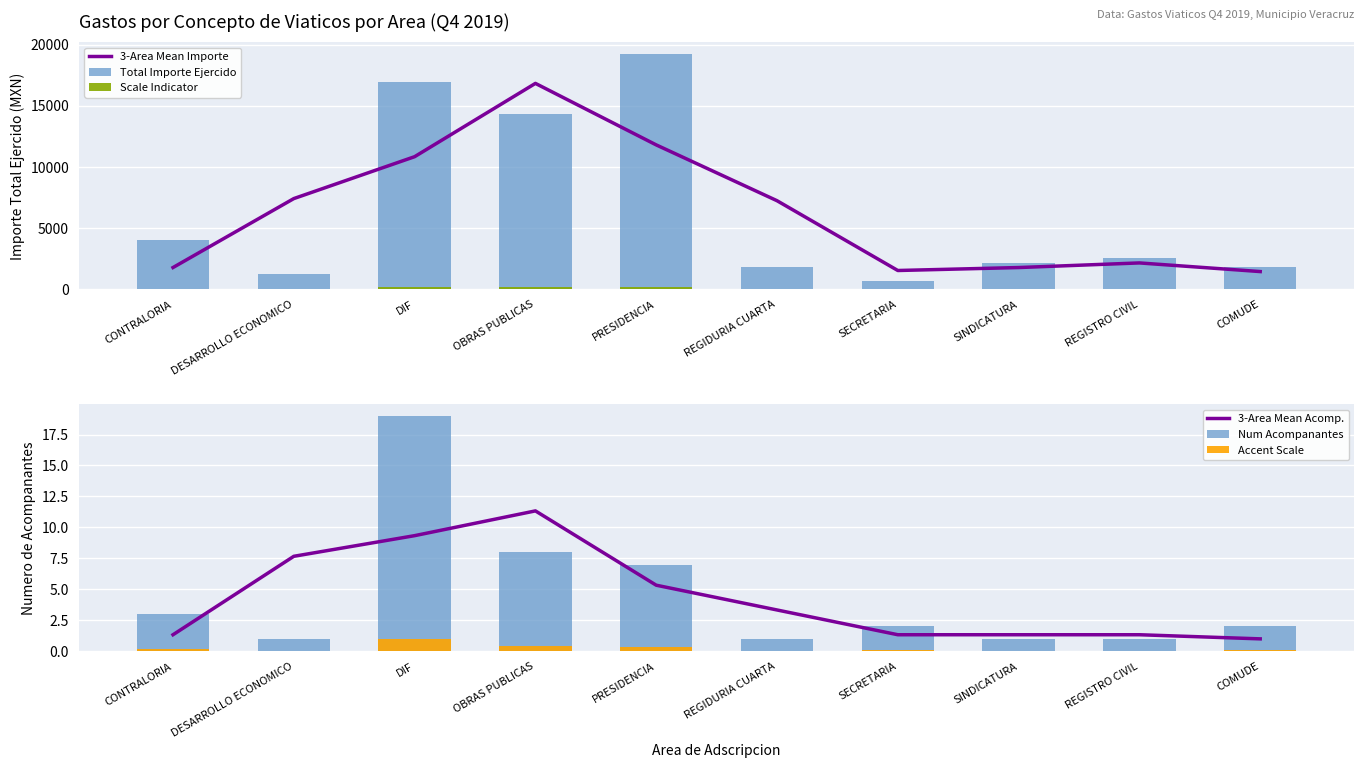

Are the bars grouped side by side (vs. stacked)?

Yes